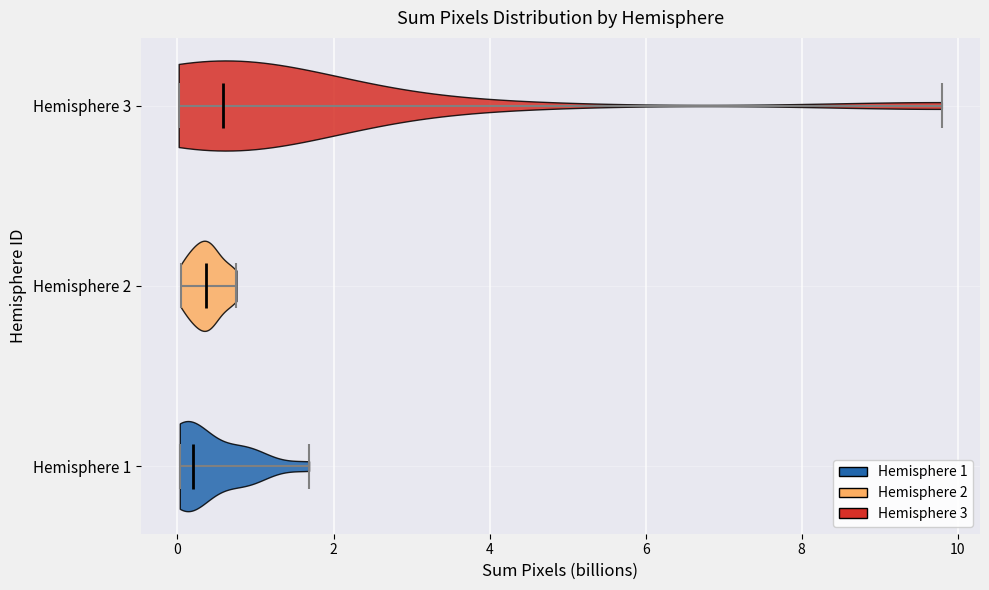

What is the lowest point the violin for Hemisphere 2 reaches on the x-axis? The values are not printed on the chart, so give them approximately, as read against the axis.

0.0